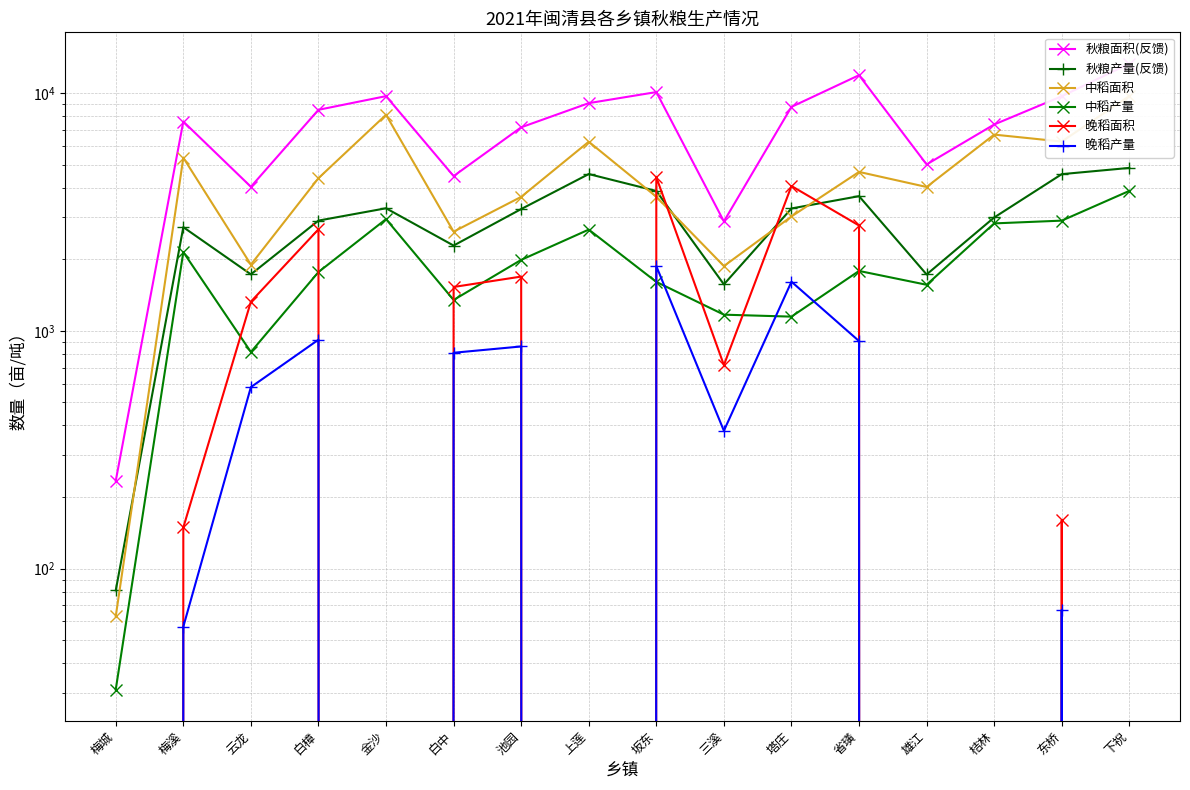

What is the total value across all series at 金沙?

24055